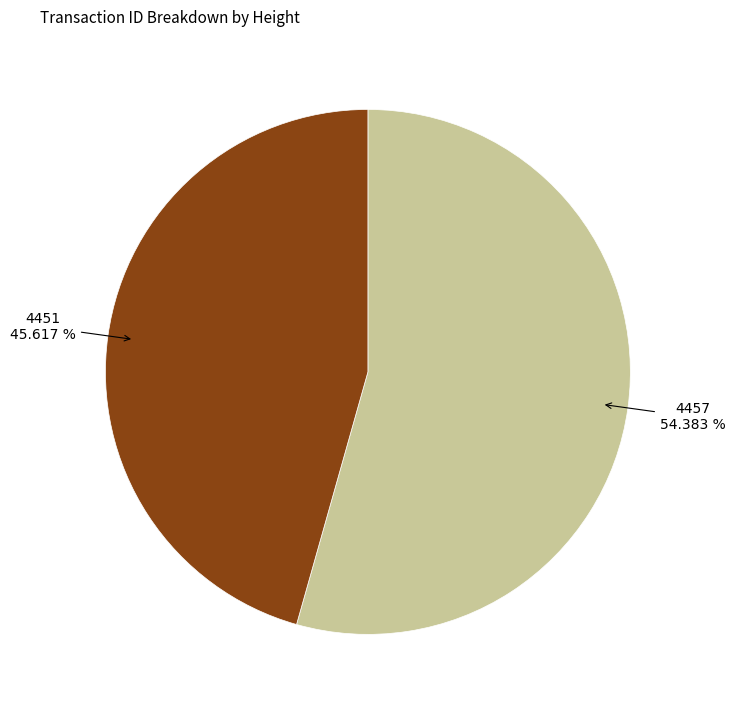

Is it true that 4451 is 32% of the pie?

False